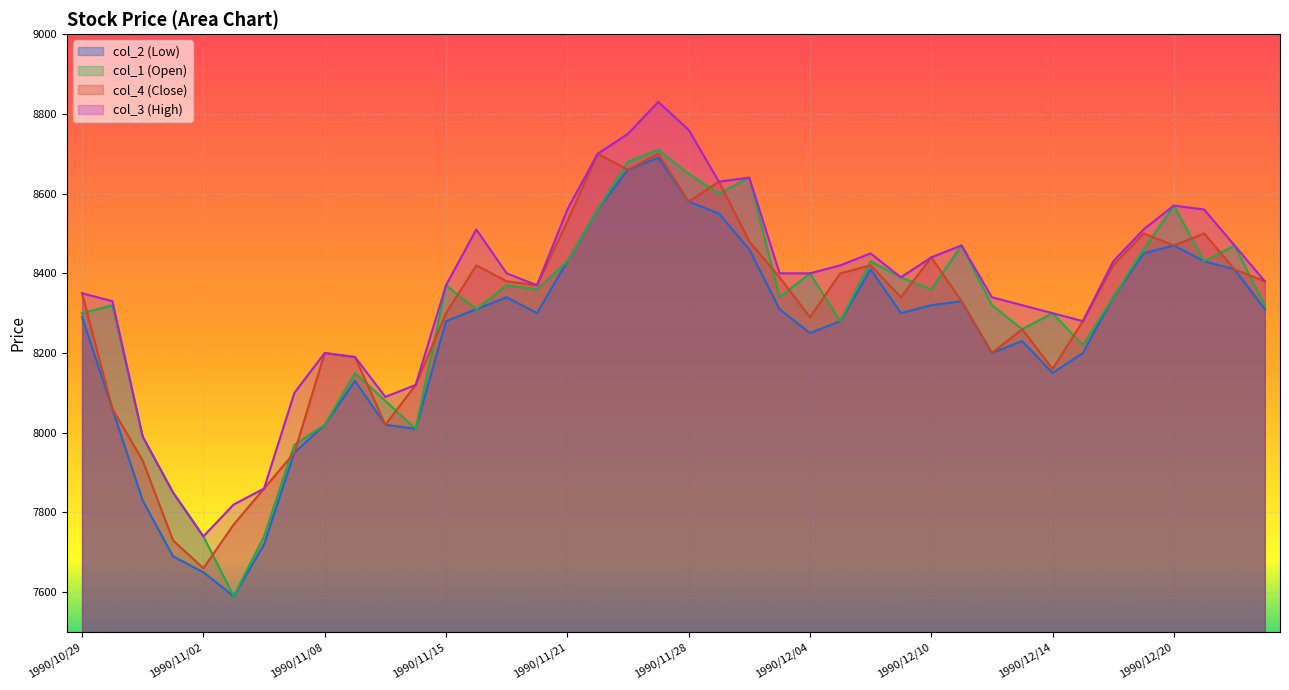

What are all the series names shown in the legend?

col_2 (Low), col_1 (Open), col_4 (Close), col_3 (High)